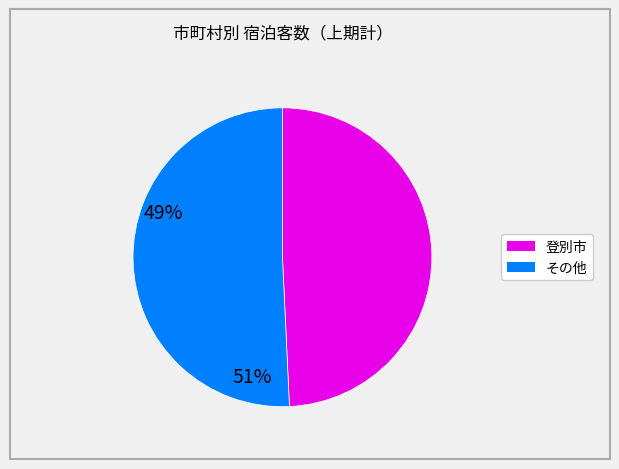

How many slices are in this pie chart?

2